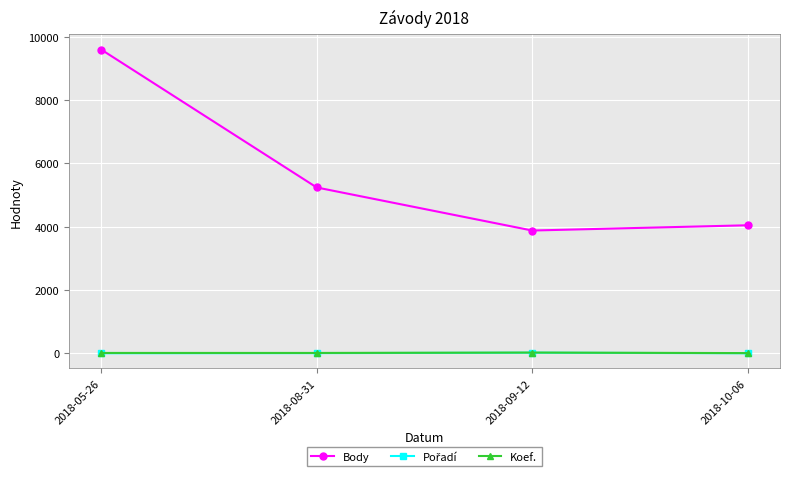

How many series are shown in this chart?

3